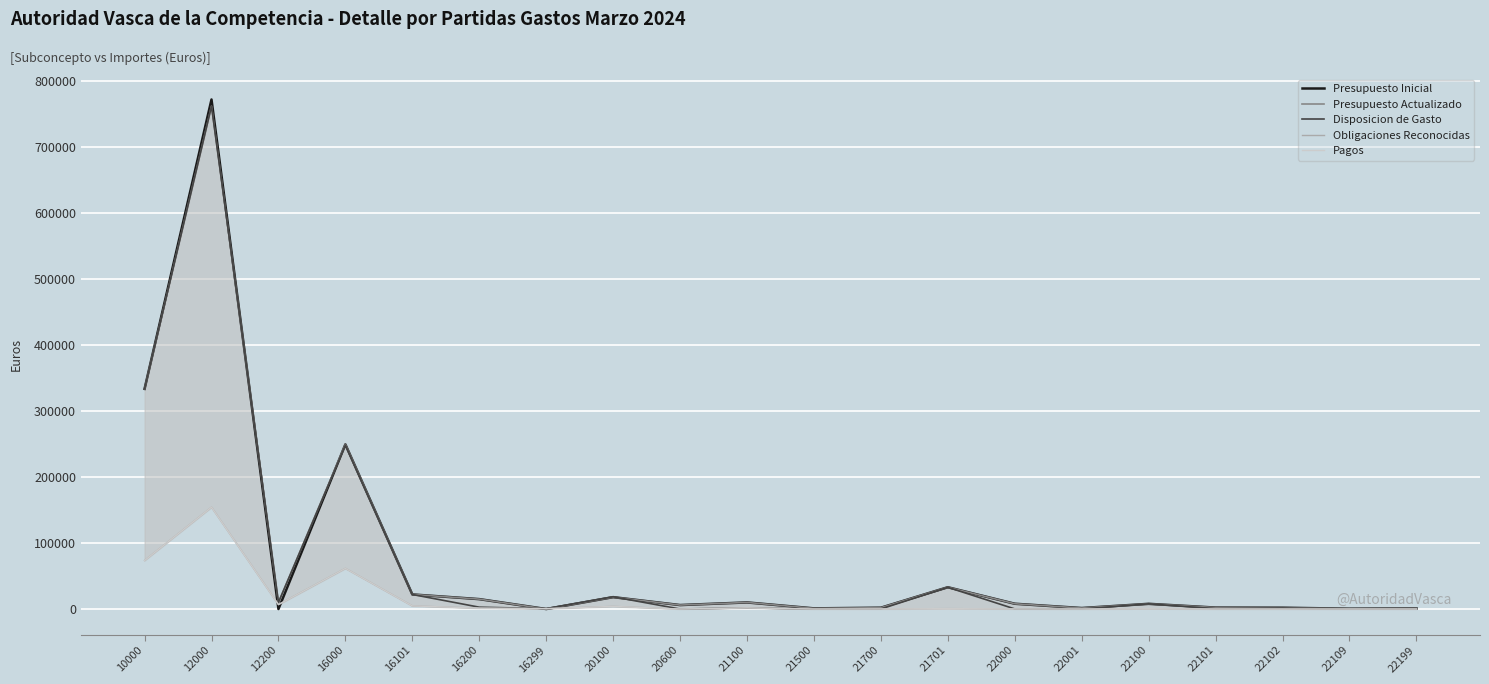

Does the chart display data point markers on the line(s)?

No